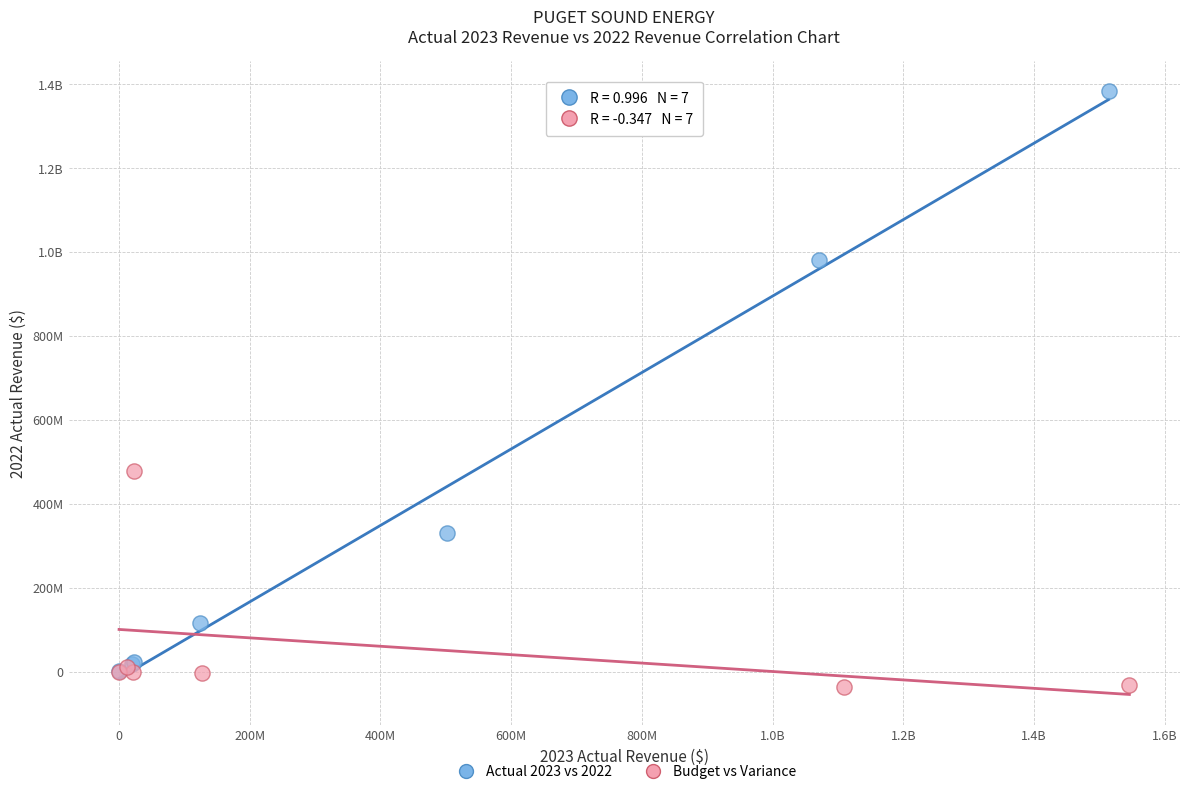

What are all the series names shown in the legend?

Actual 2023 vs 2022, Budget vs Variance